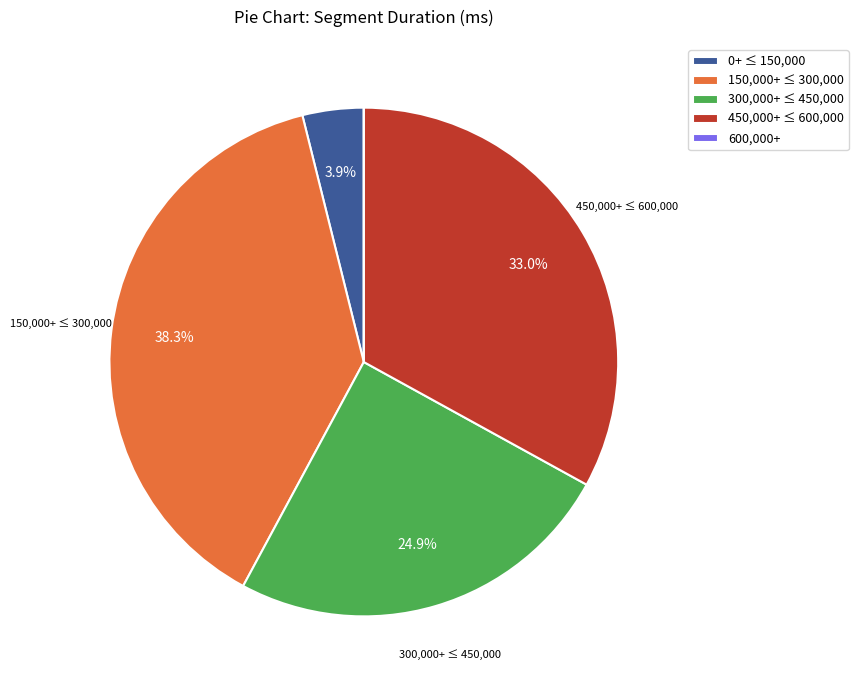

Is there a majority slice in this chart?

No